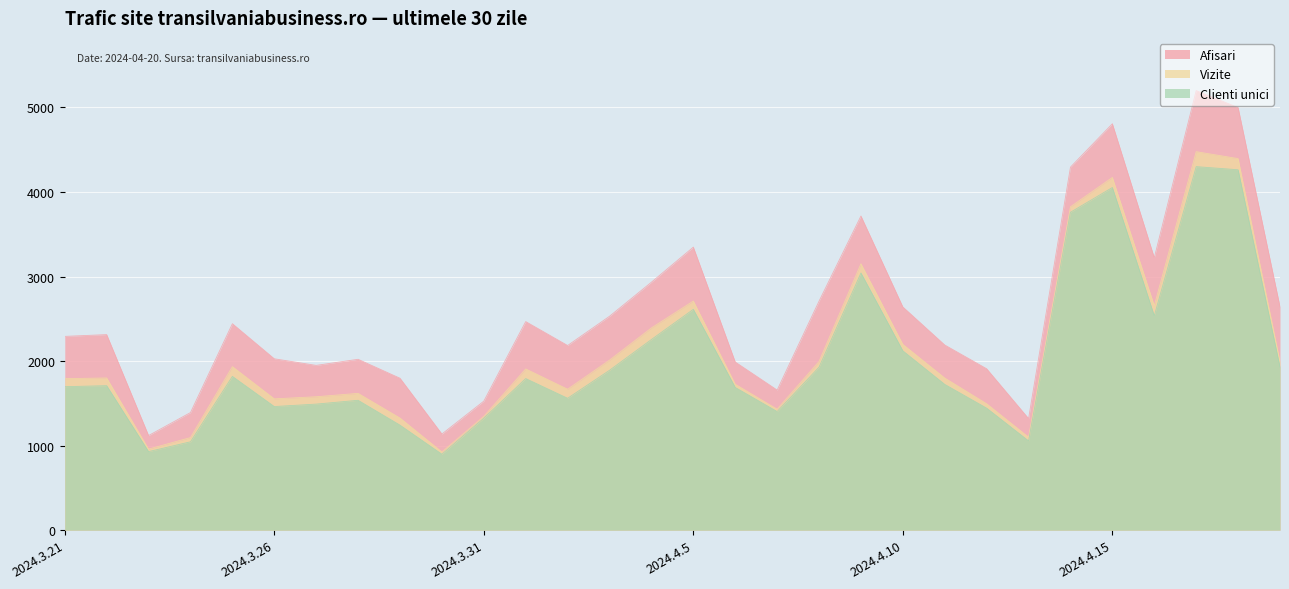

What is the difference between the Vizite values at 2024.4.7 and 2024.3.26?

122